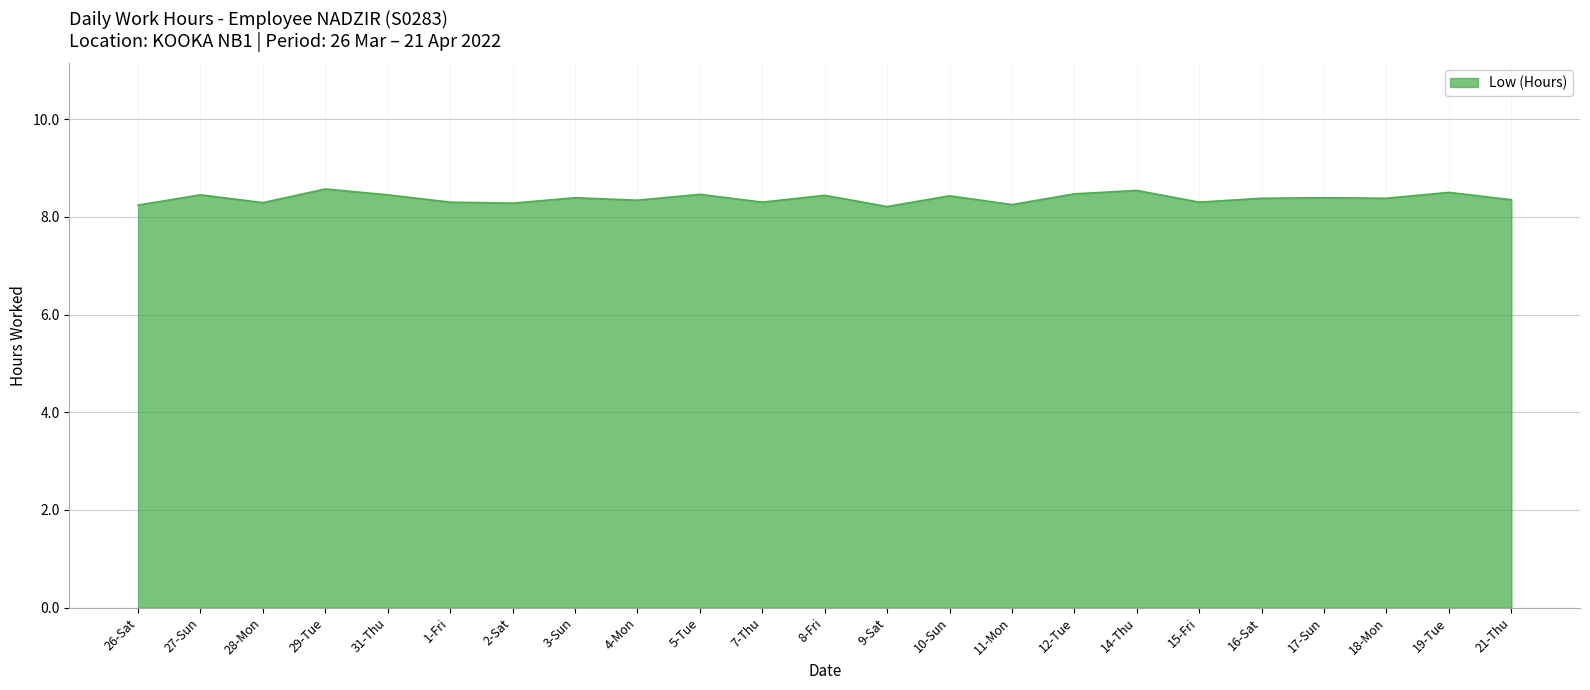

What is the smallest value displayed?

8.2